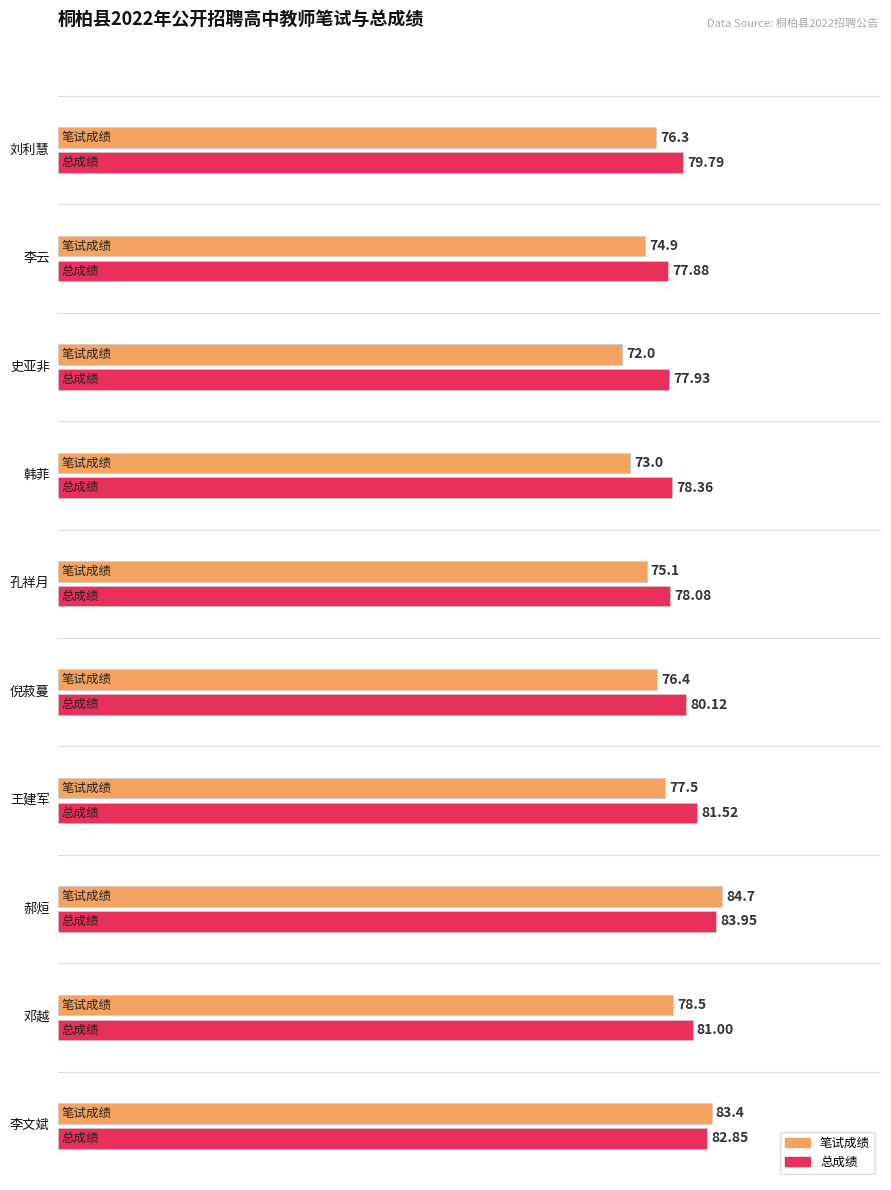

Which category has the lowest value across all series?

史亚非